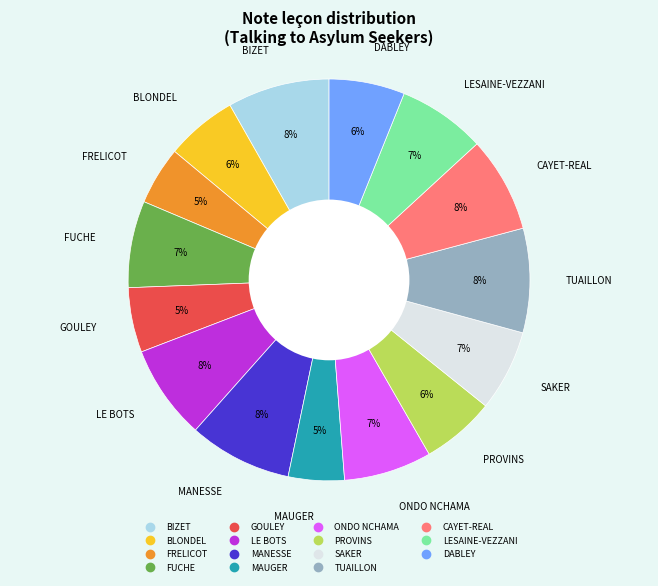

Which has a higher value, BLONDEL or MAUGER?

BLONDEL